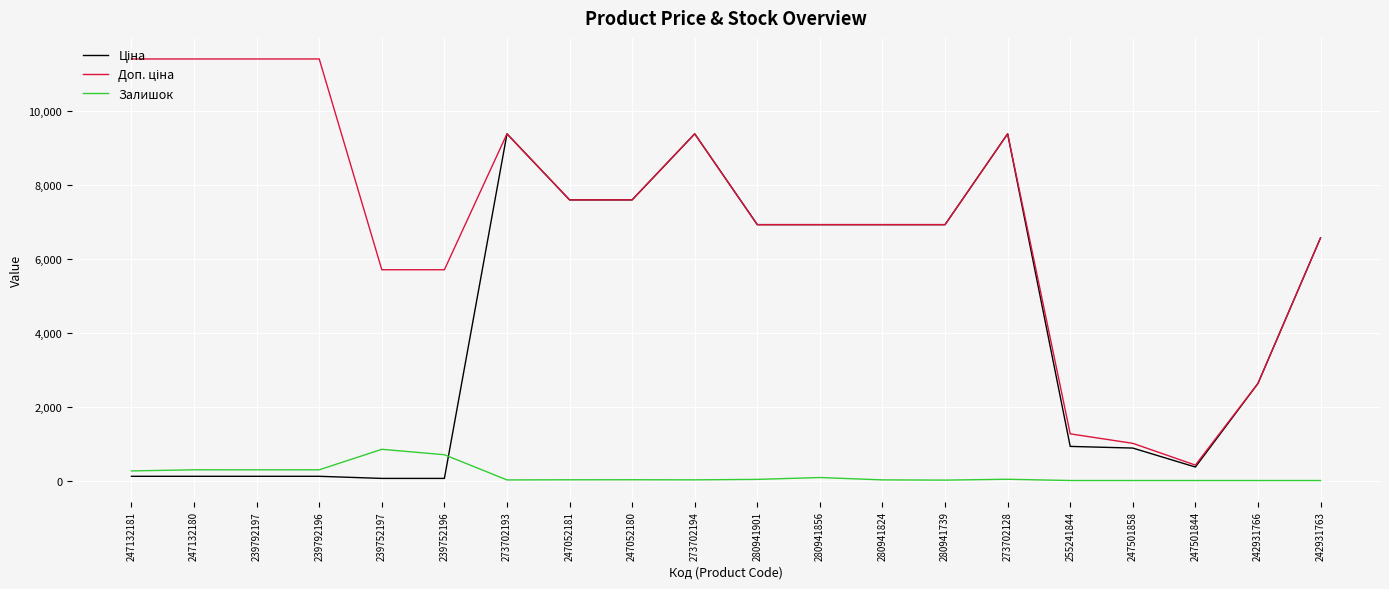

The Залишок series shows 18.0 at 273702194. True or false?

True